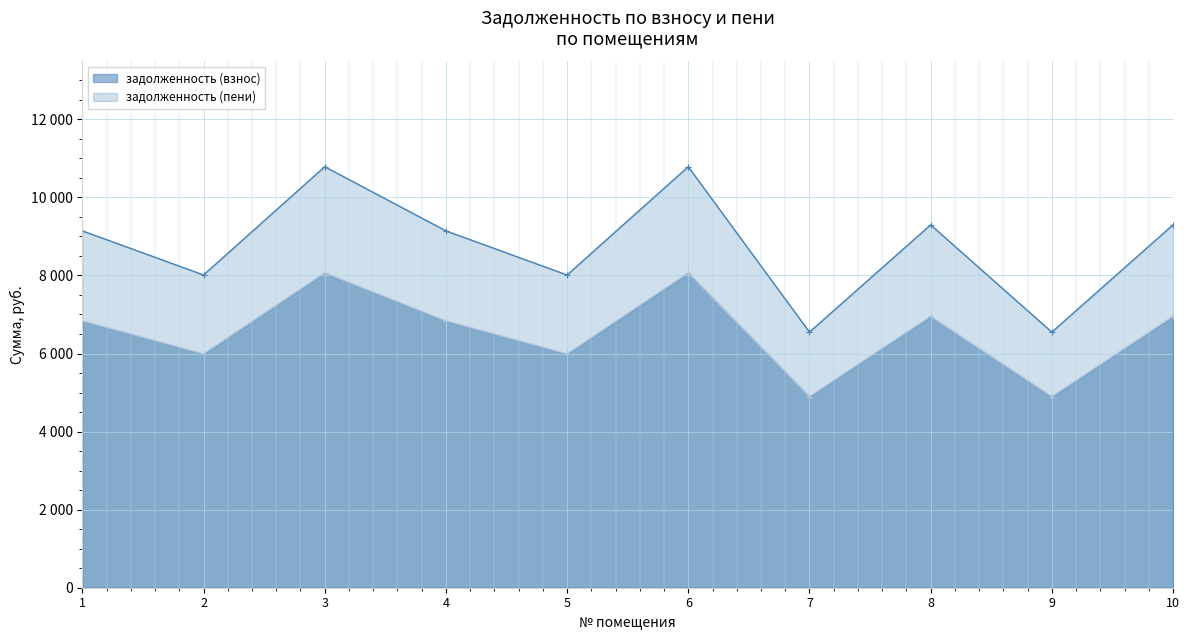

What are all the series names shown in the legend?

задолженность (взнос), задолженность (пени)